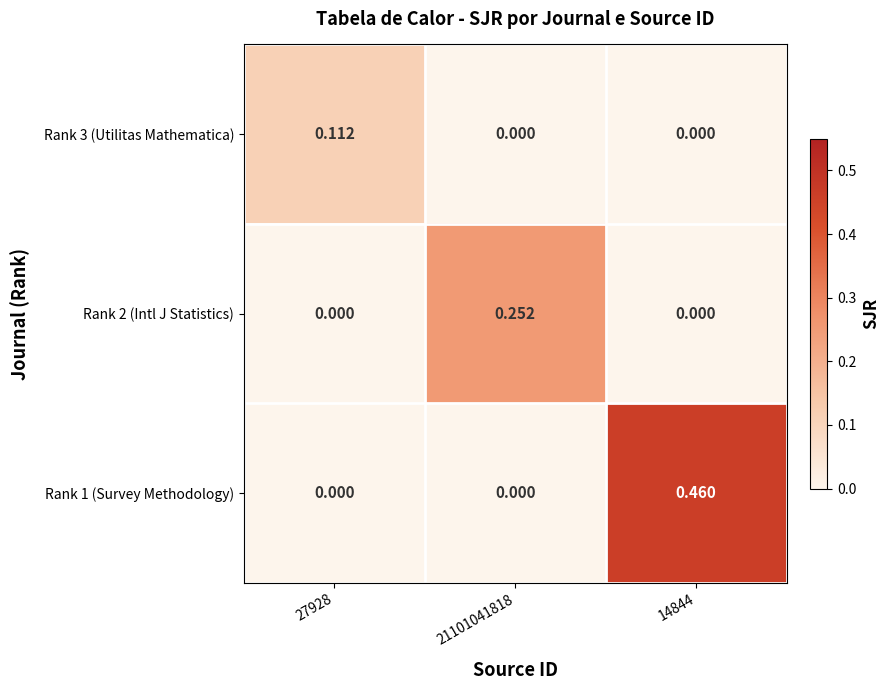

Reading right to left, extract all data points from this chart.

Rank 3 (Utilitas Mathematica): 14844=0.0	21101041818=0.0	27928=0.1
Rank 2 (Intl J Statistics): 14844=0.0	21101041818=0.3	27928=0.0
Rank 1 (Survey Methodology): 14844=0.5	21101041818=0.0	27928=0.0